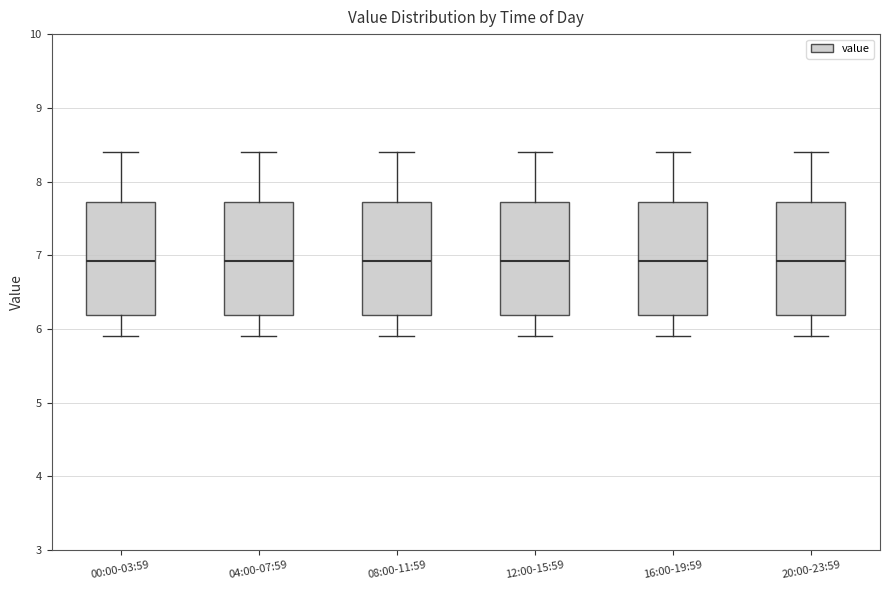

Where does the upper whisker of the box for 12:00-15:59 end on the y-axis? The values are not printed on the chart, so give them approximately, as read against the axis.

8.4